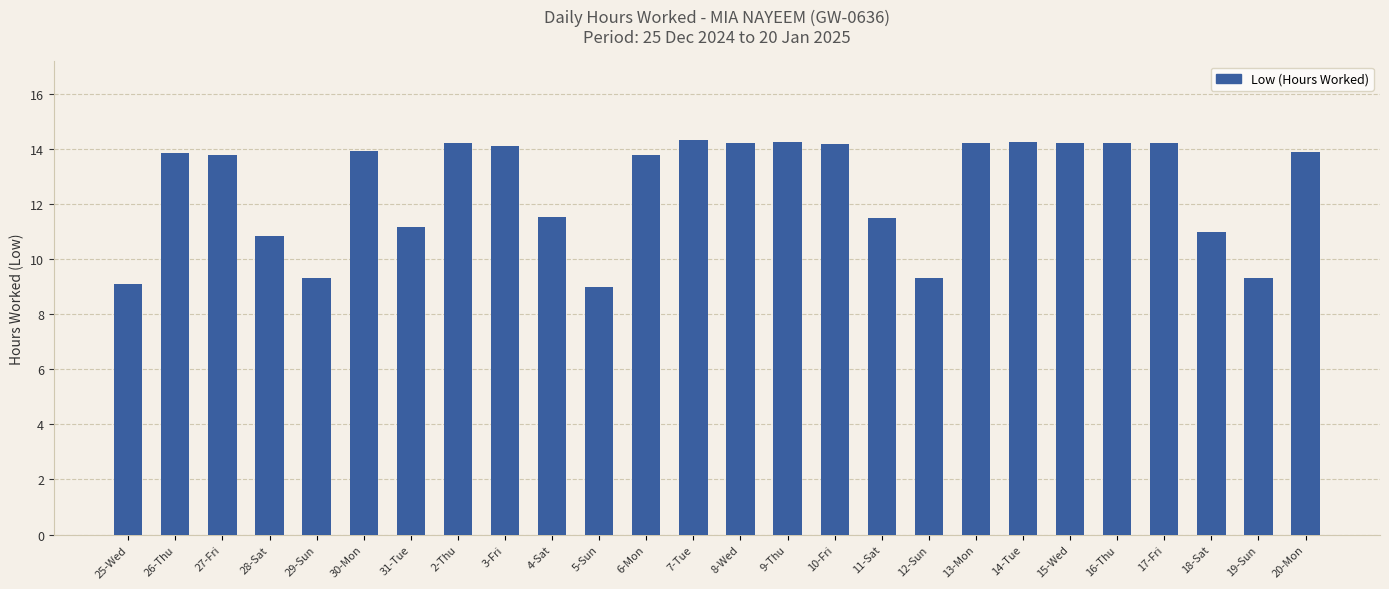

What is the label of the 15th bar from the left?

9-Thu